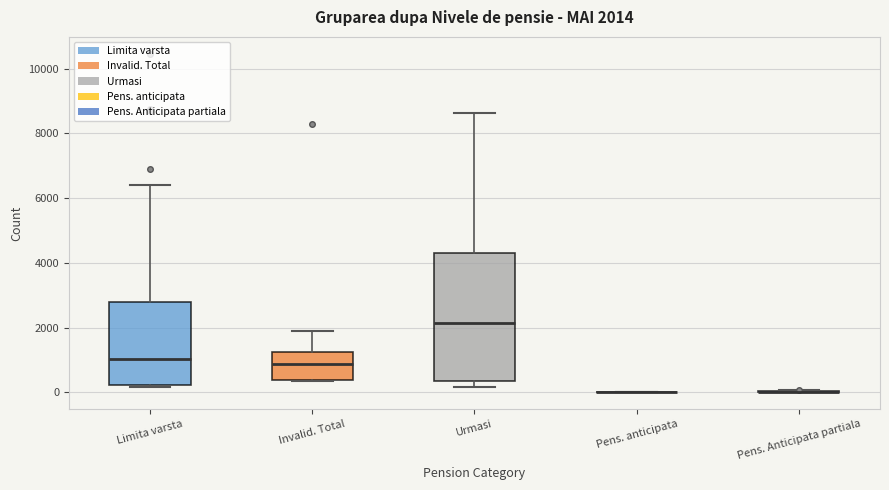

Comparing the boxes themselves (not the whiskers), which one is the tallest?

Urmasi